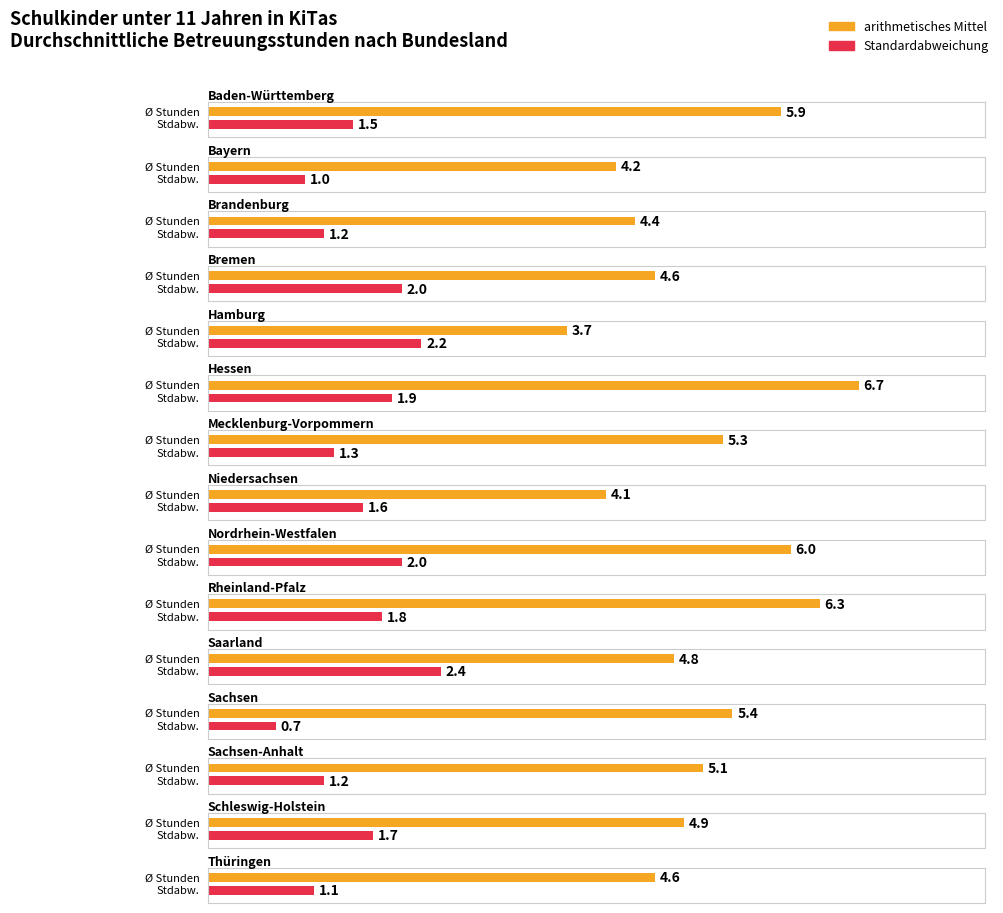

What is the difference between the maximum and minimum values in the Standardabweichung series?

1.7